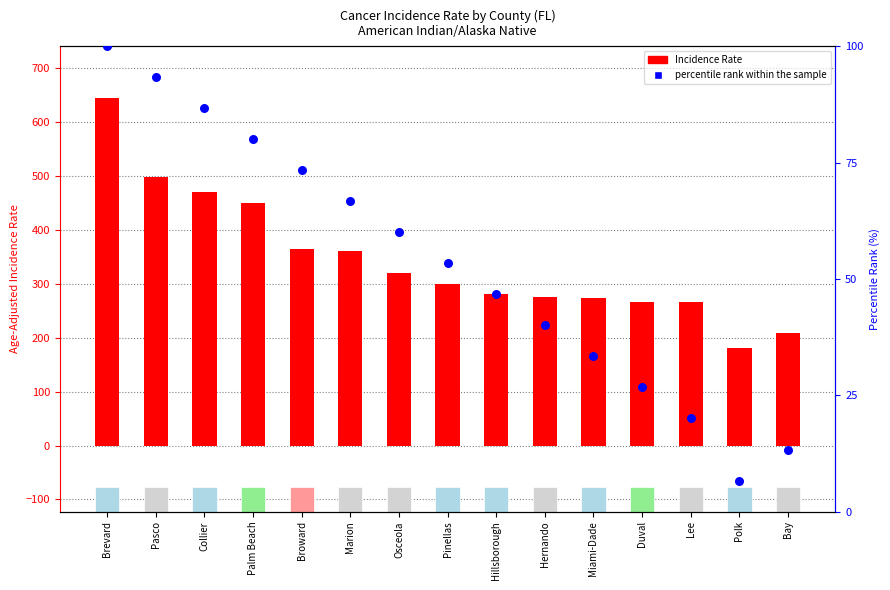

What is the total value across all series at Marion?

428.4